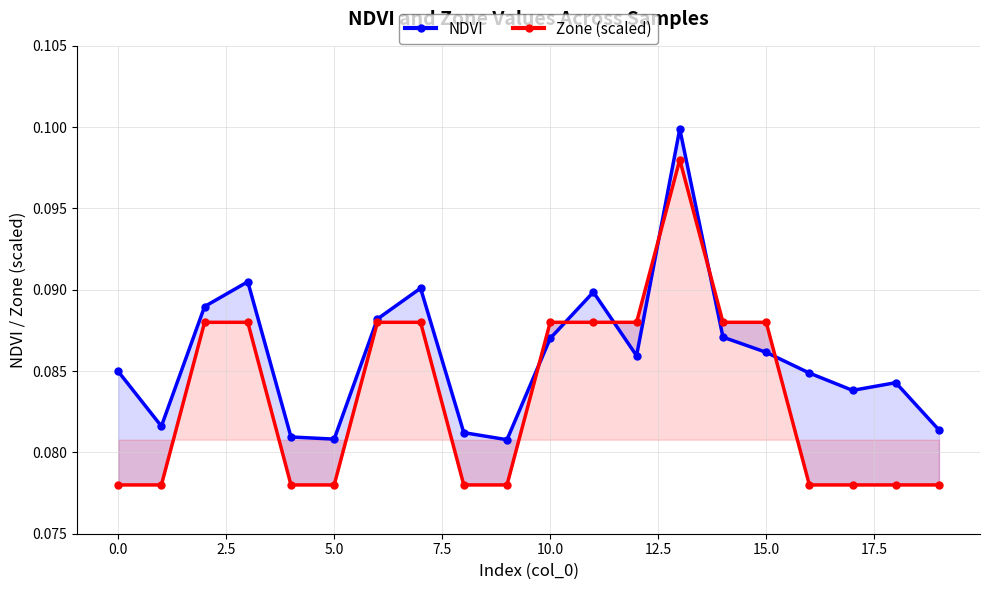

What is the sum of all NDVI values?

1.7